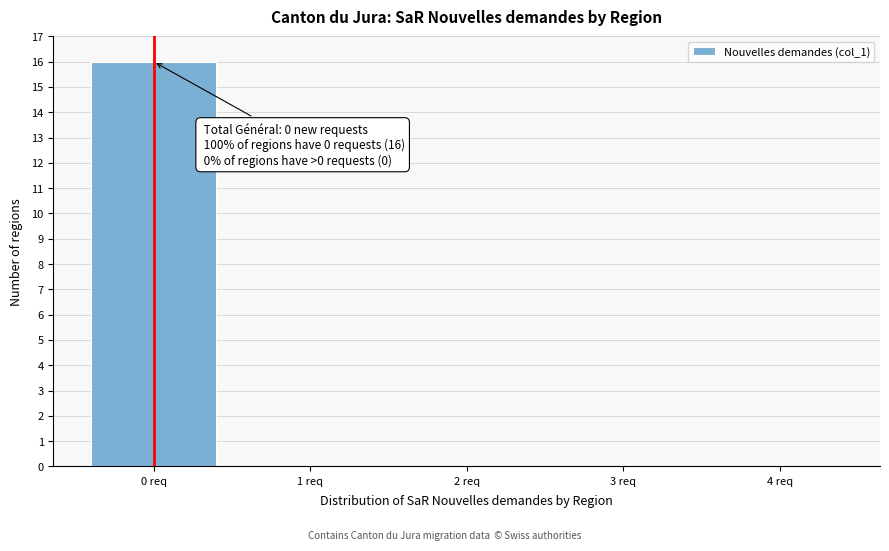

Reading left to right, extract all data points from this chart.

0 req=16	1 req=0	2 req=0	3 req=0	4 req=0